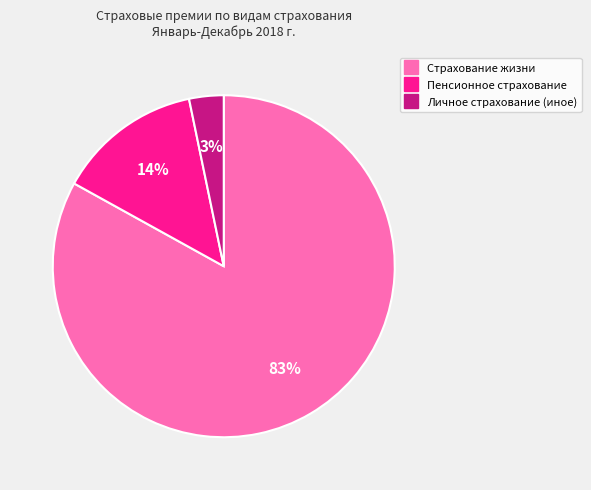

Which category has the biggest portion of the pie?

Страхование жизни